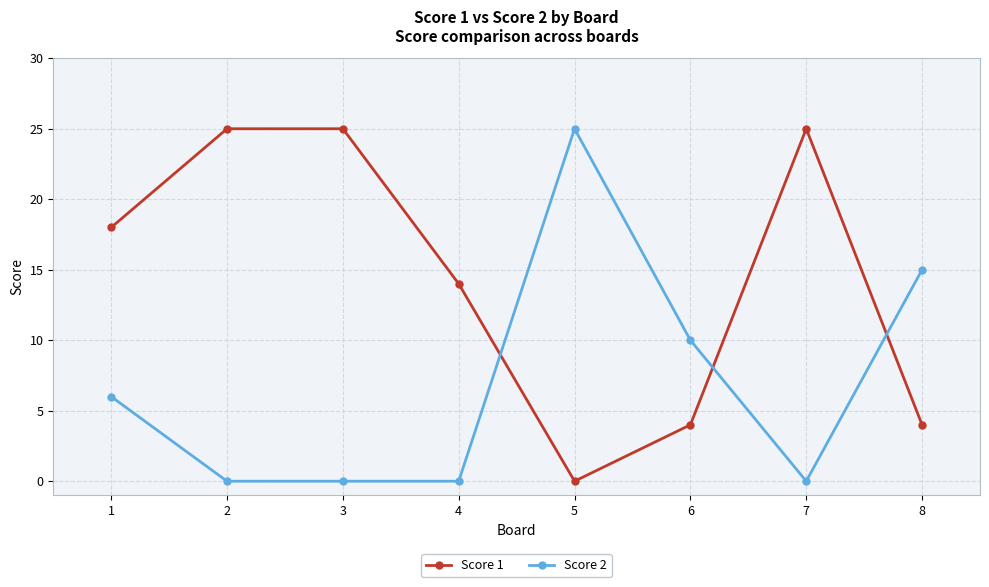

Between 2 and 8, which series saw the biggest shift?

Score 1